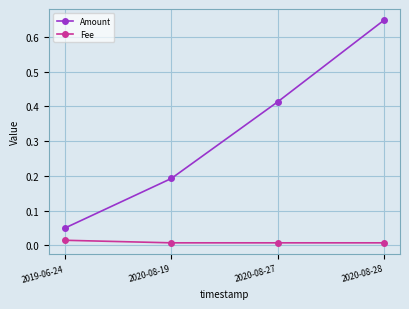

Rank the series by their maximum value, from highest to lowest.

Amount, Fee